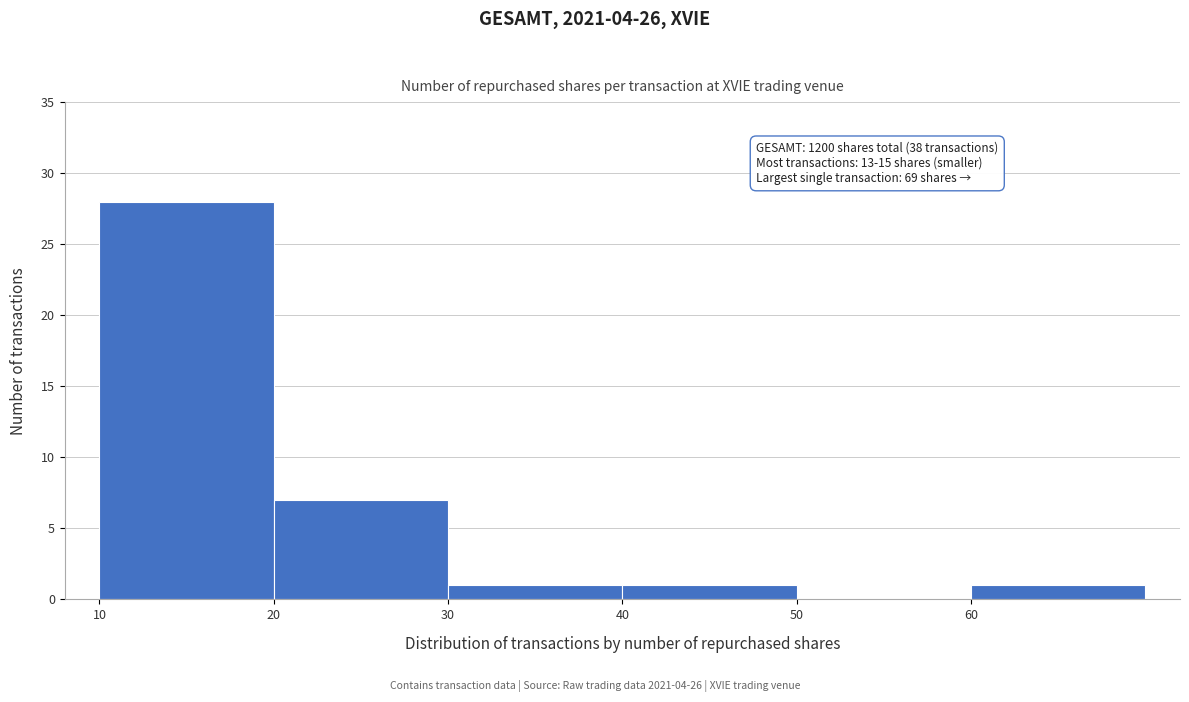

Which range on the x-axis has the tallest bar?

10 to 20